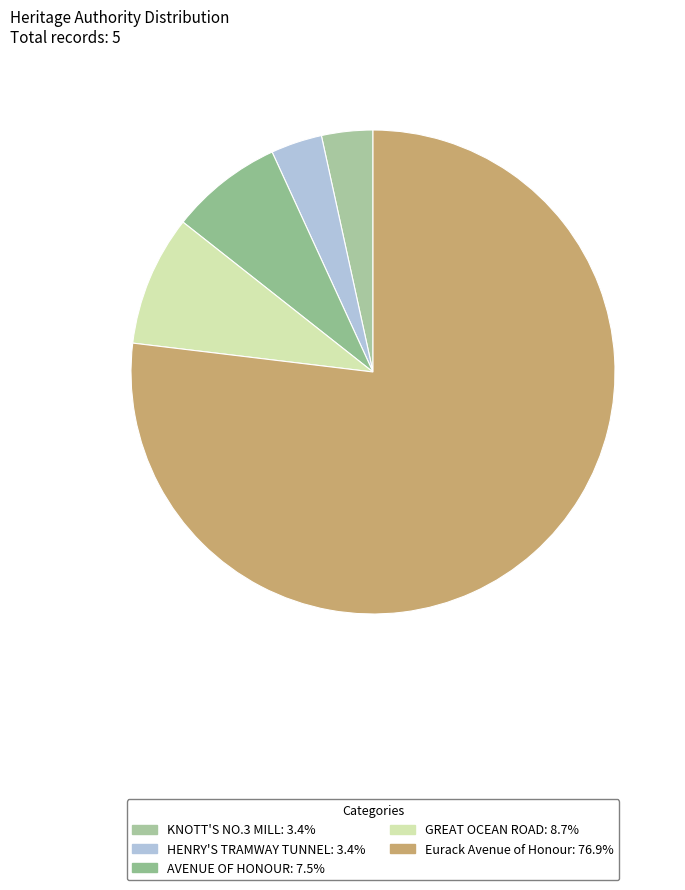

How many slices are in this pie chart?

5